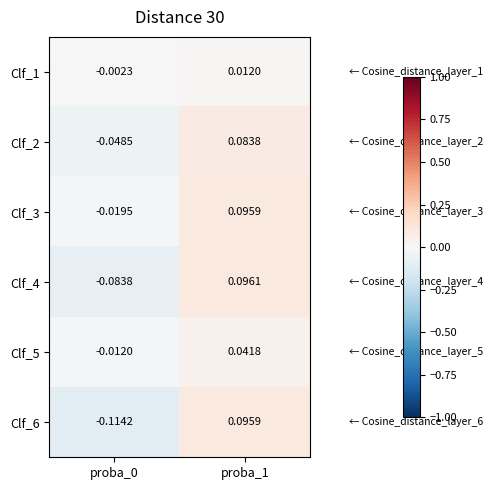

Is the value of Clf_1 at proba_0 greater than the value of Clf_3 at proba_0?

Yes